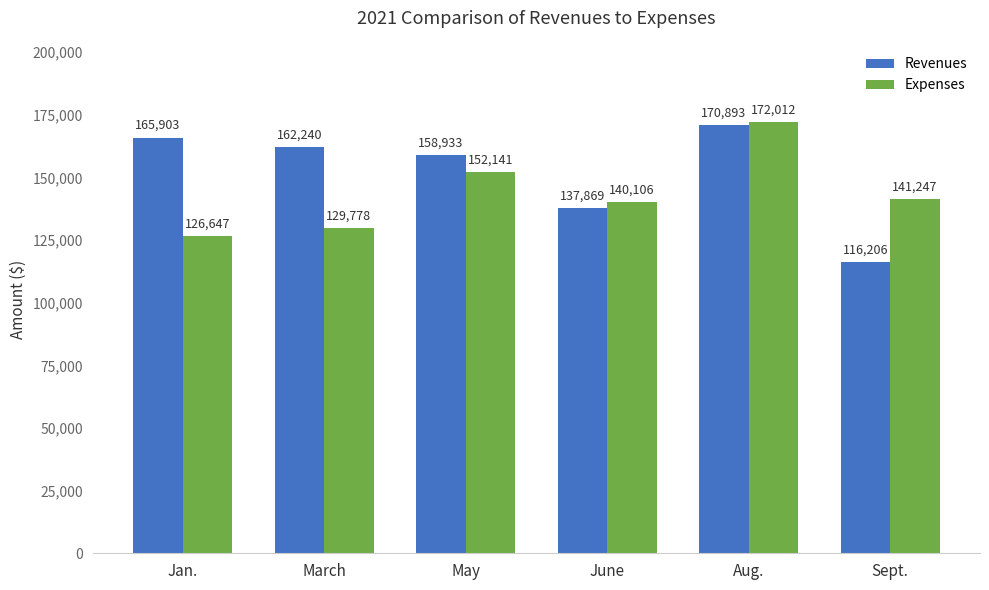

How many bars are there in each group?

2